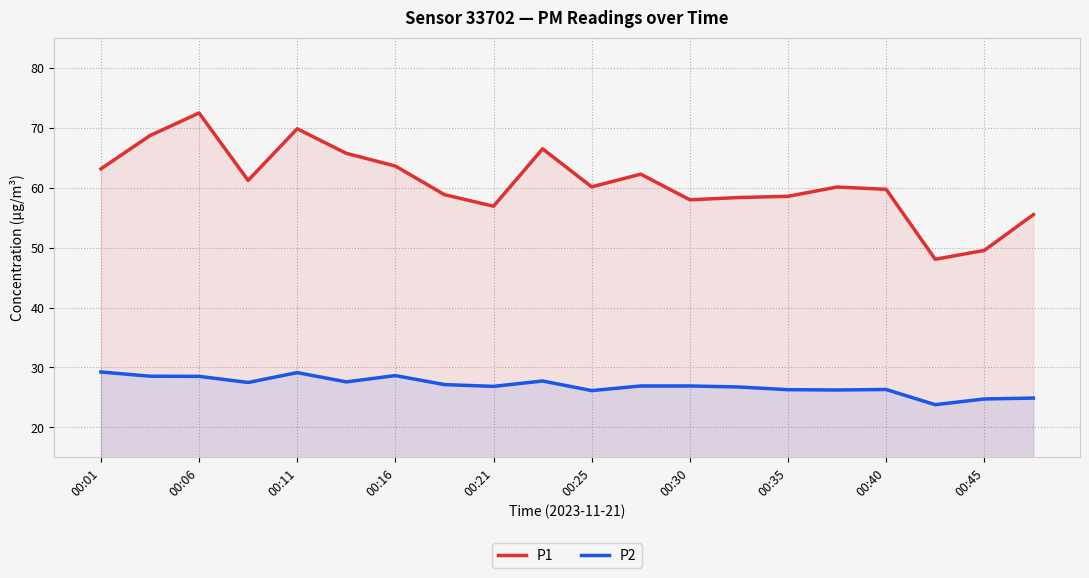

The value of P1 at 00:01 is 63.1. True or false?

True